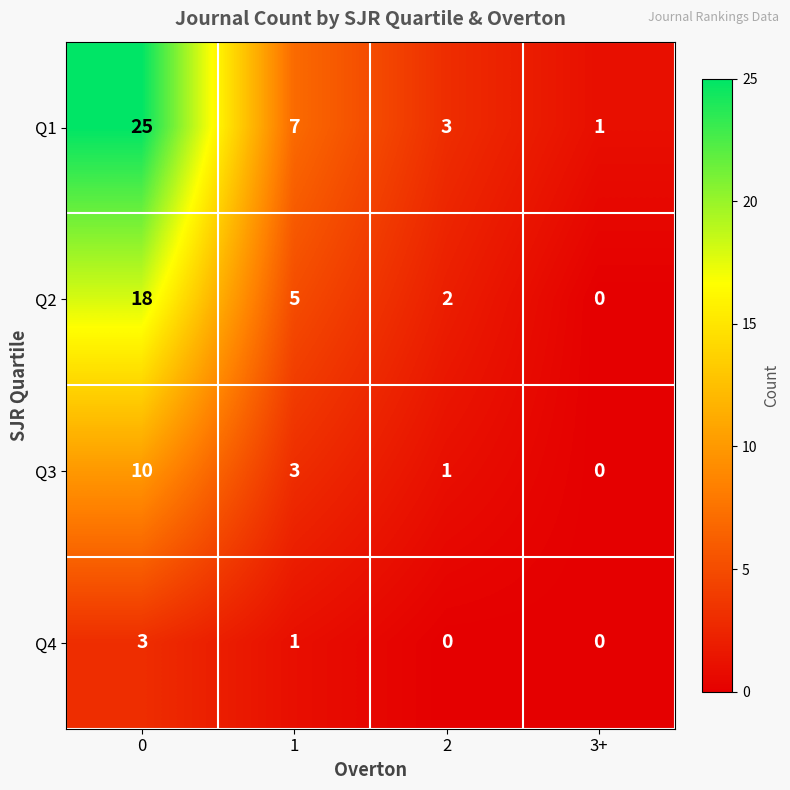

How many positive values does the Q2 series have?

3